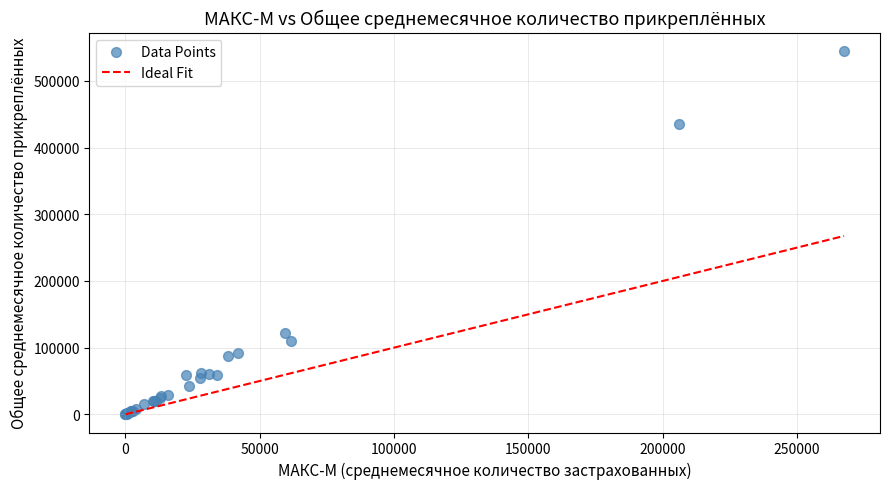

What Y value in the scatter plot is closest to 272546?

122313